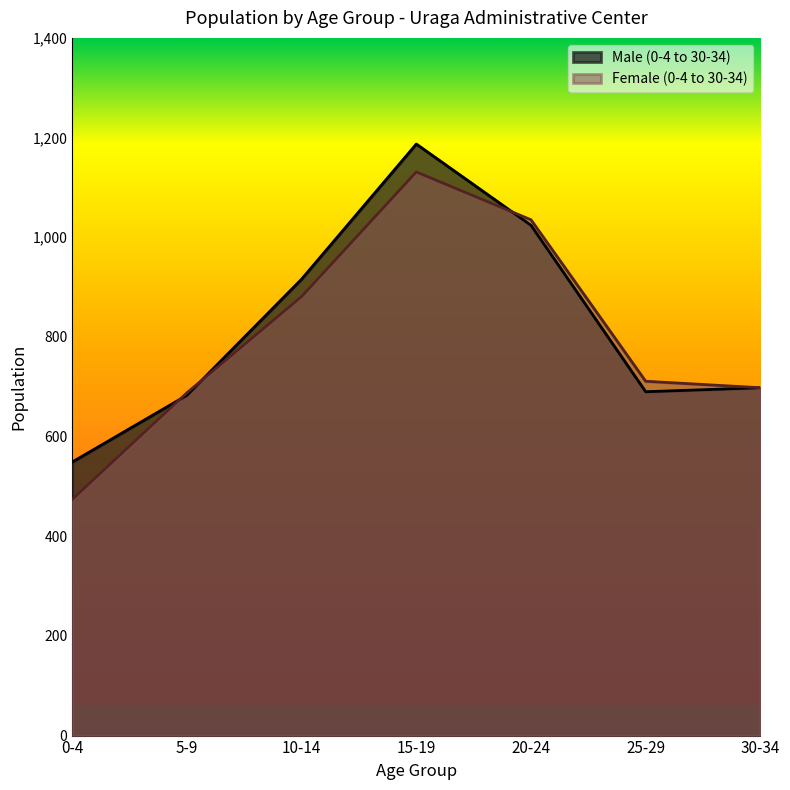

How many interior local valleys does the Male (0-4 to 30-34) series have?

1